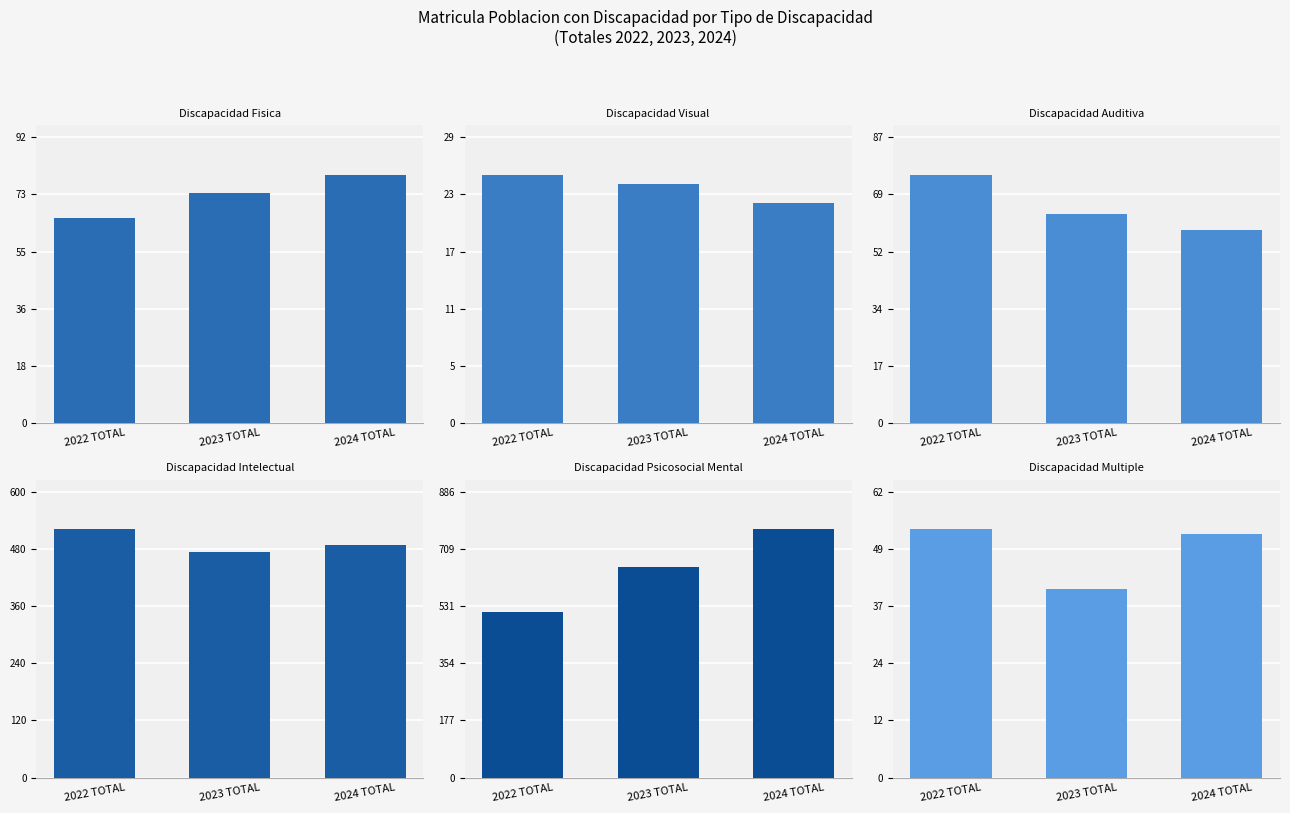

Which series has the largest range (max minus min)?

DISCAPACIDAD PSICOSOCIAL MENTAL